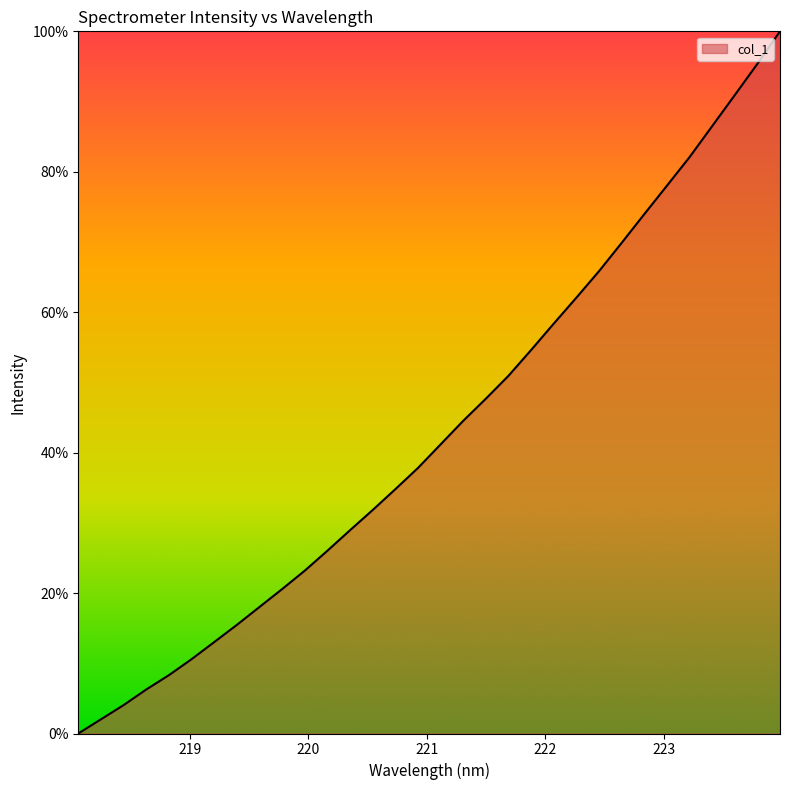

How many lines are shown in the chart?

1